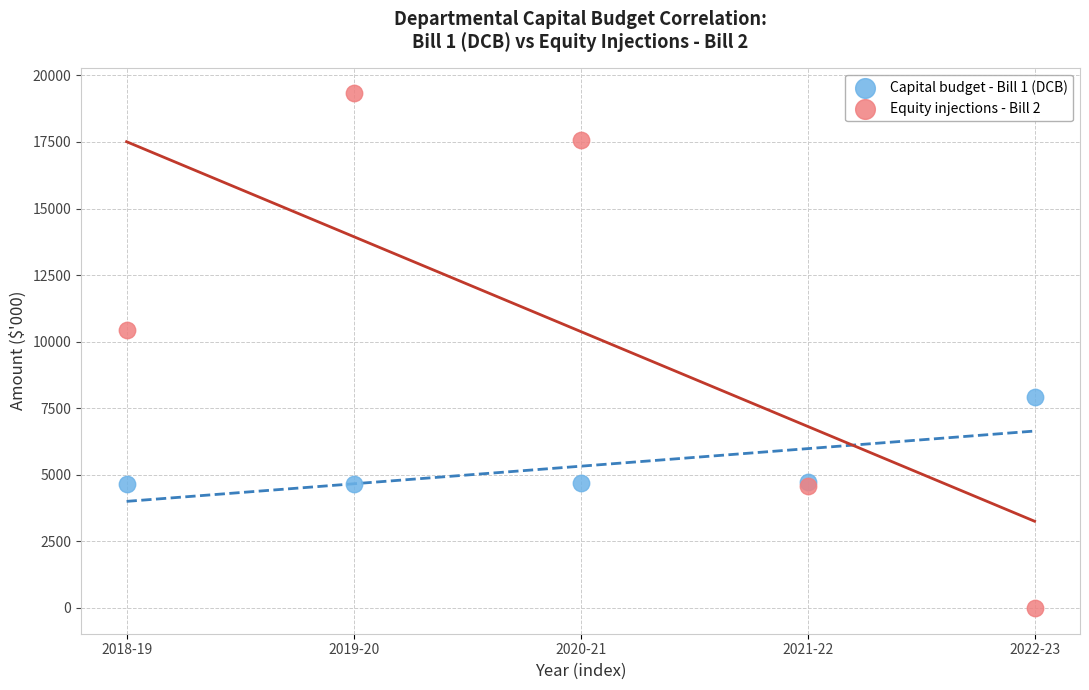

Which series contains the lowest Y value?

Equity injections - Bill 2